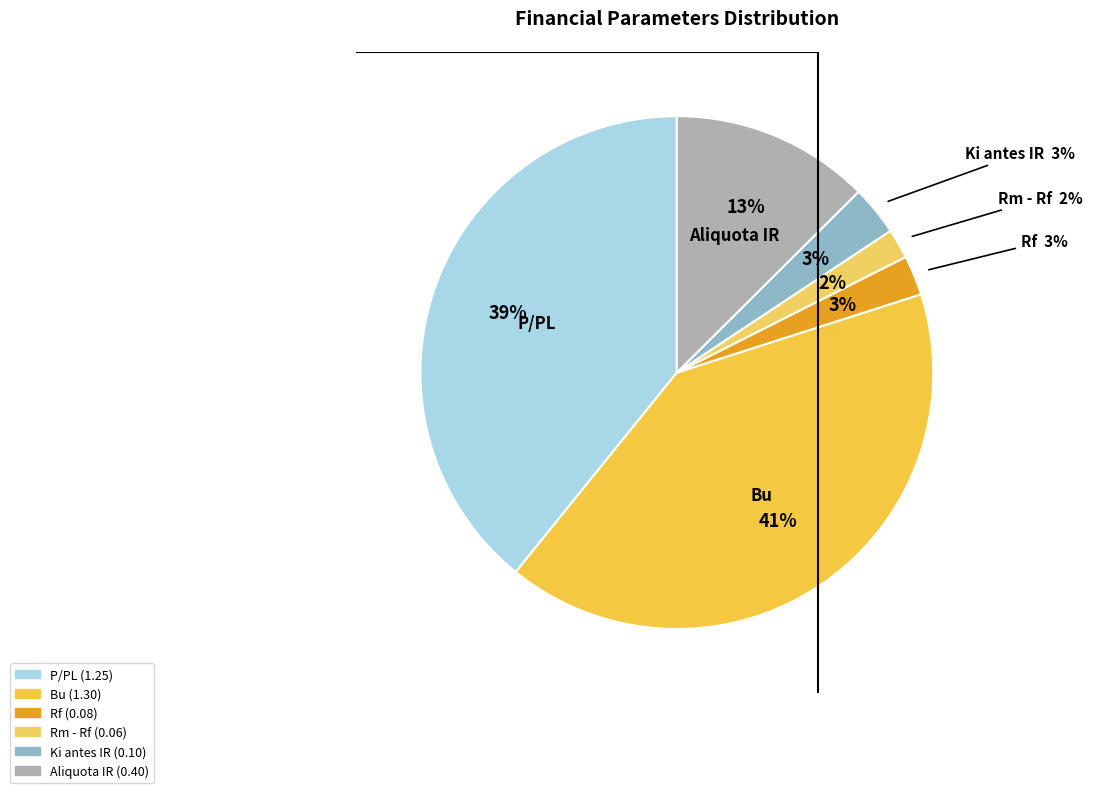

Is Bu the majority of the pie?

No